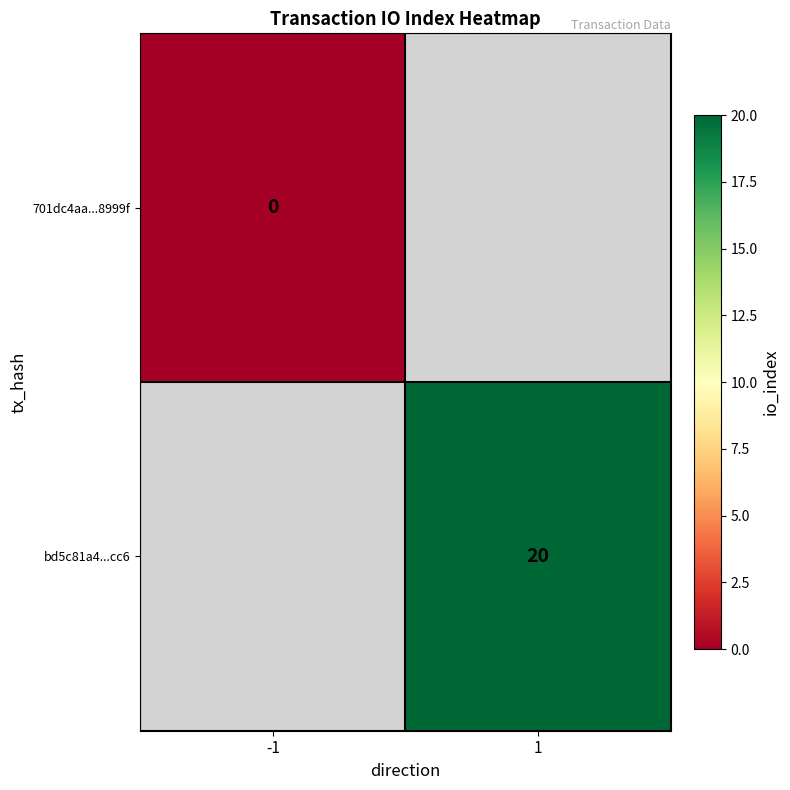

True or false: bd5c81a4...cc6 has a value of 5 at 1.

False